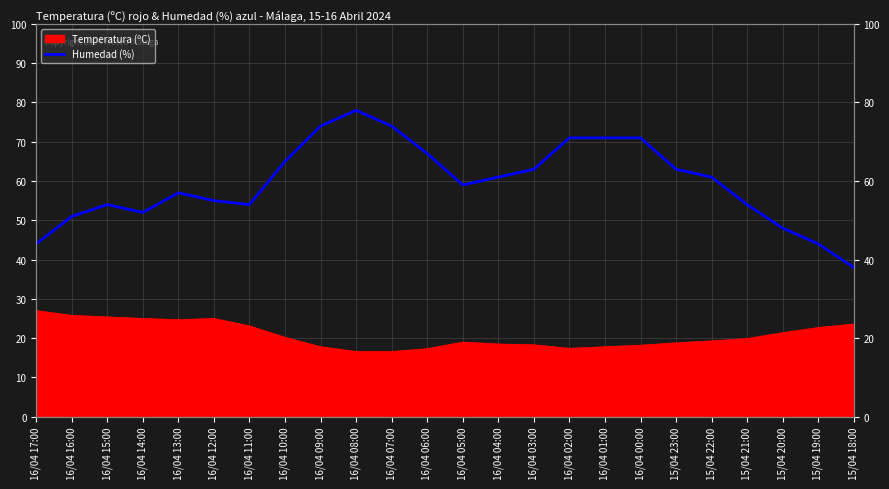

Which has a higher value, 16/04 12:00 or 16/04 11:00?

16/04 12:00